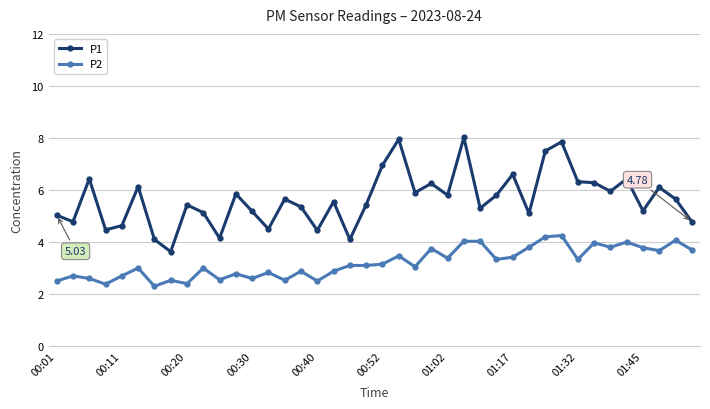

Rank the series by their average value, from lowest to highest.

P2, P1